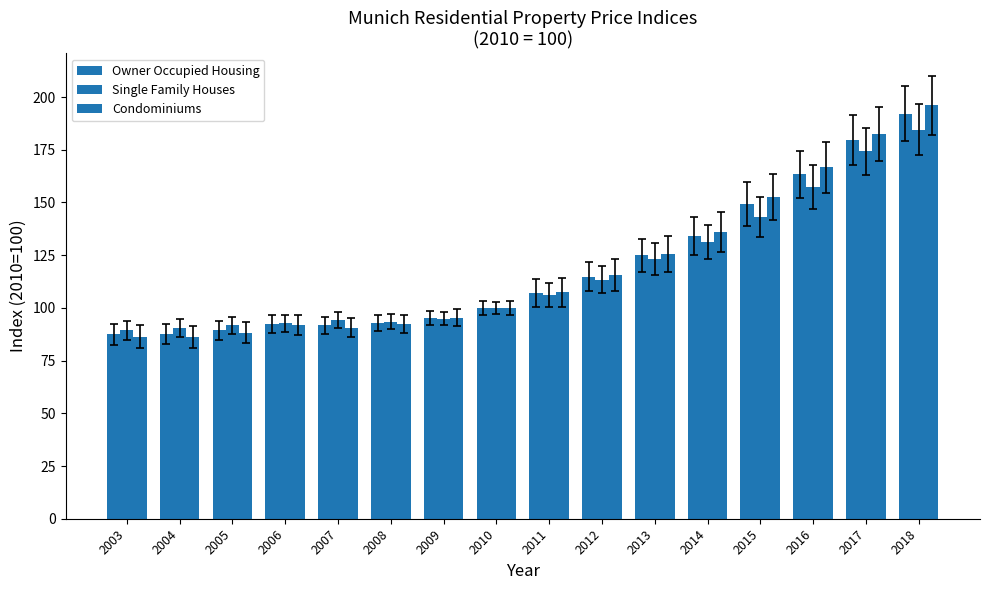

How many values in the Single Family Houses series exceed 106?

8